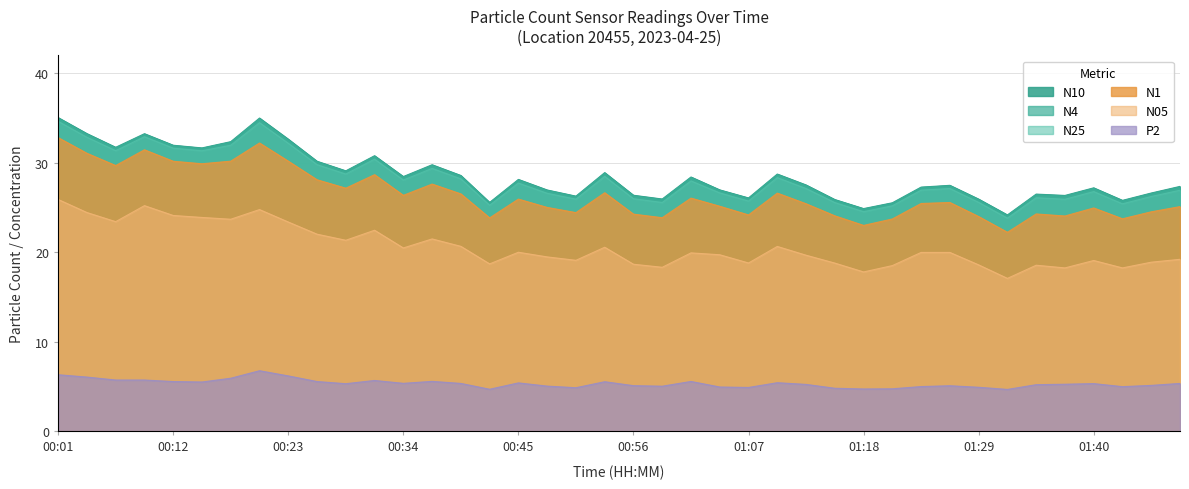

At which category does N05 reach its first local valley?

00:06